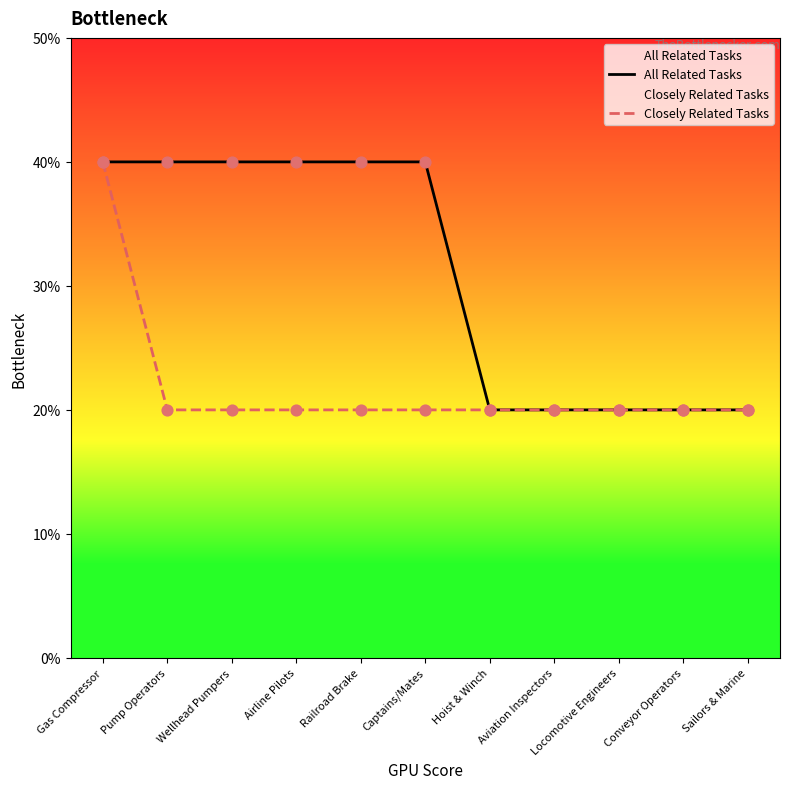

Which series has the widest spread of Y values?

All Related Tasks